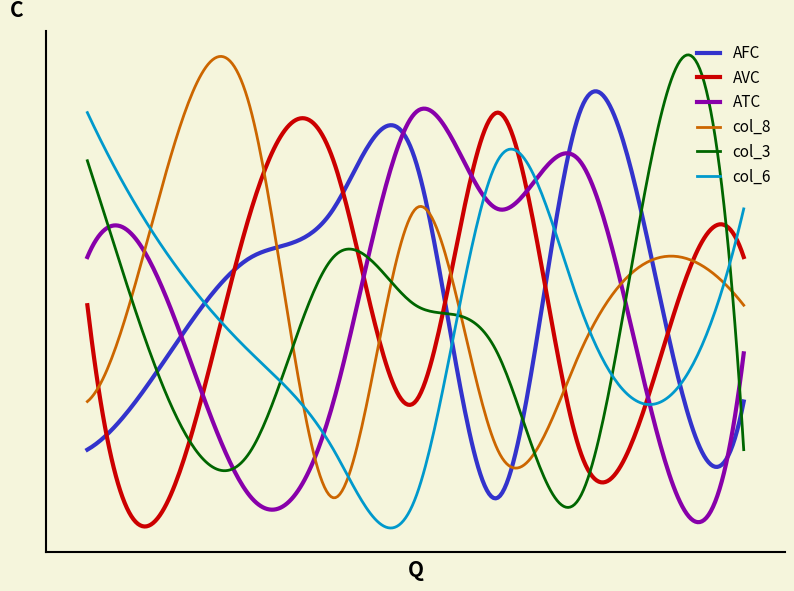

Is this an area chart (filled region under the line)?

No